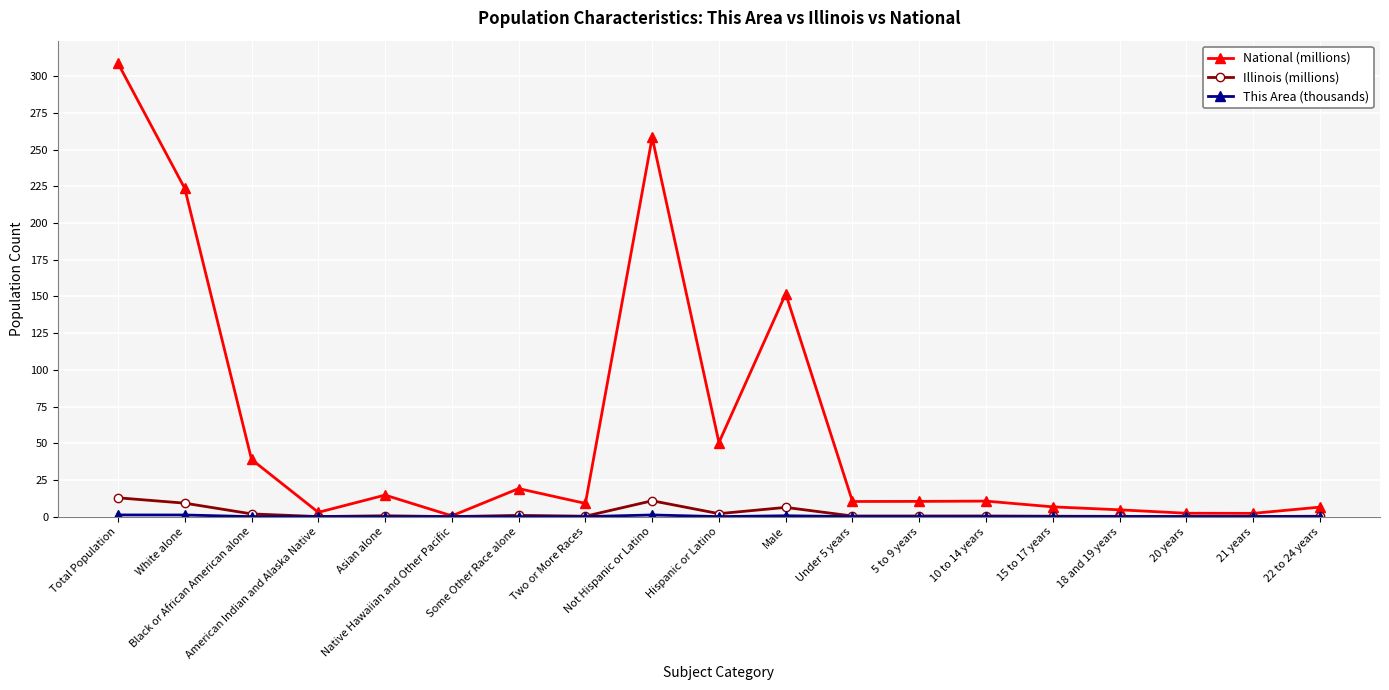

At how many categories does at least one series exceed 252?

2